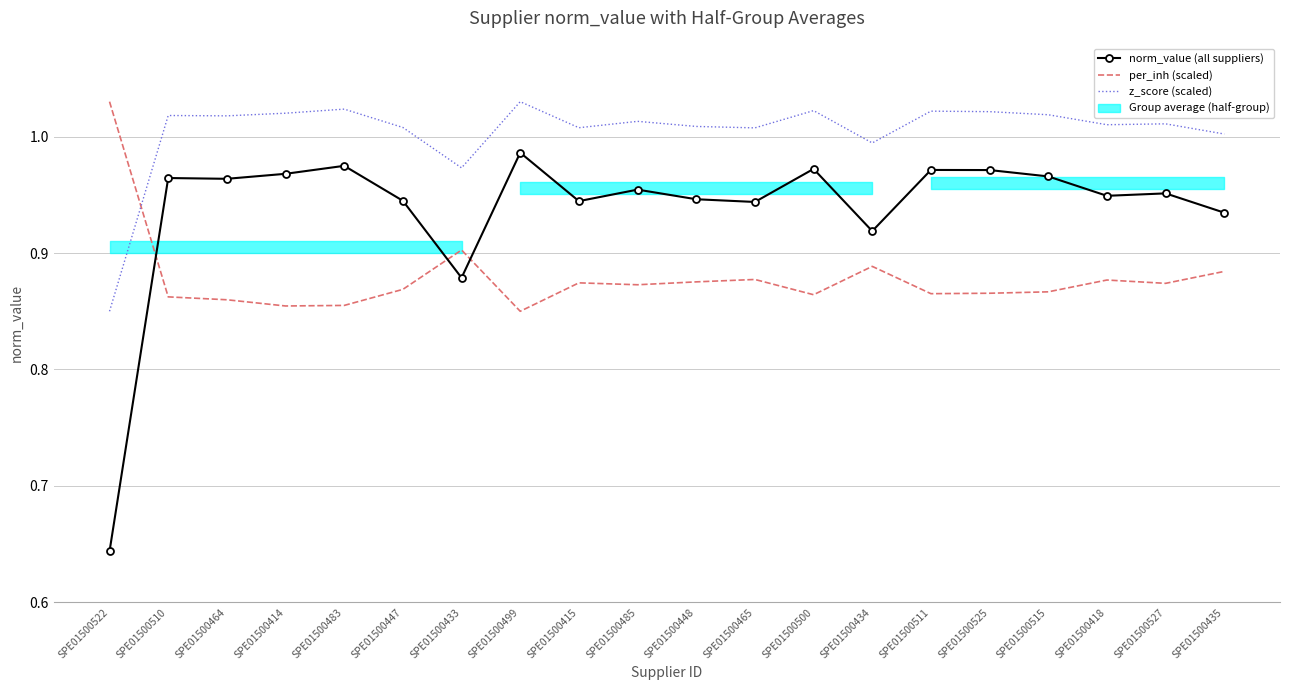

Where does the z_score (scaled) series first go above 1?

SPE01500510